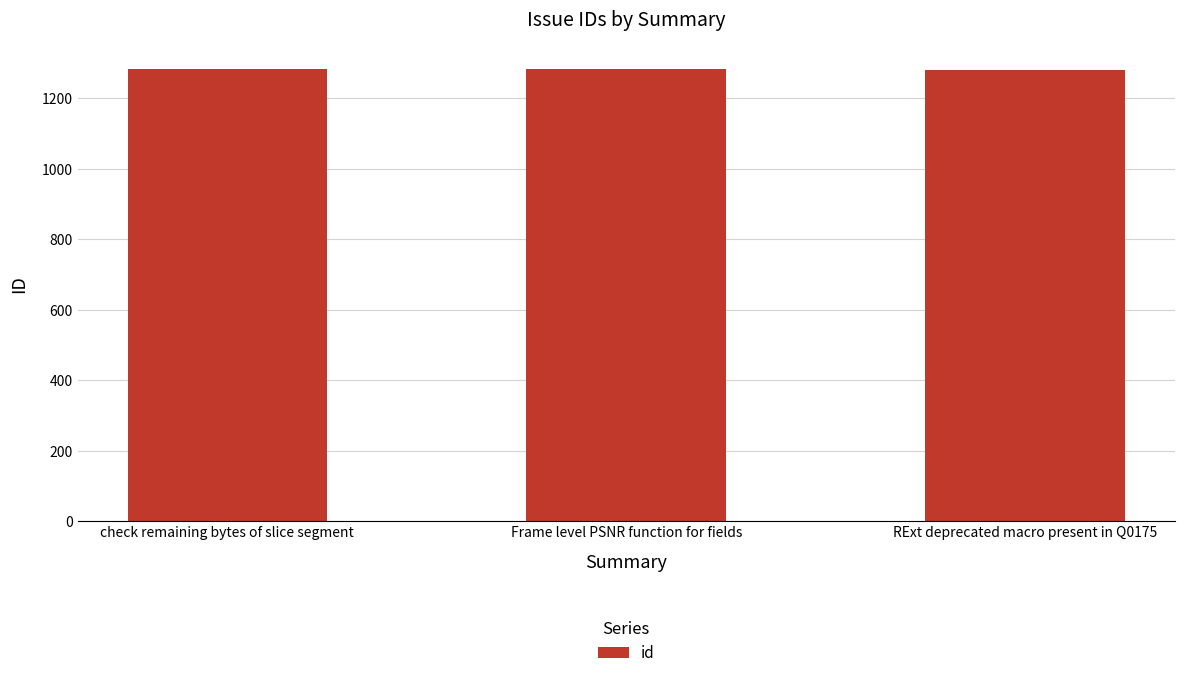

The chart shows a value of 2140 at RExt deprecated macro present in Q0175. True or false?

False